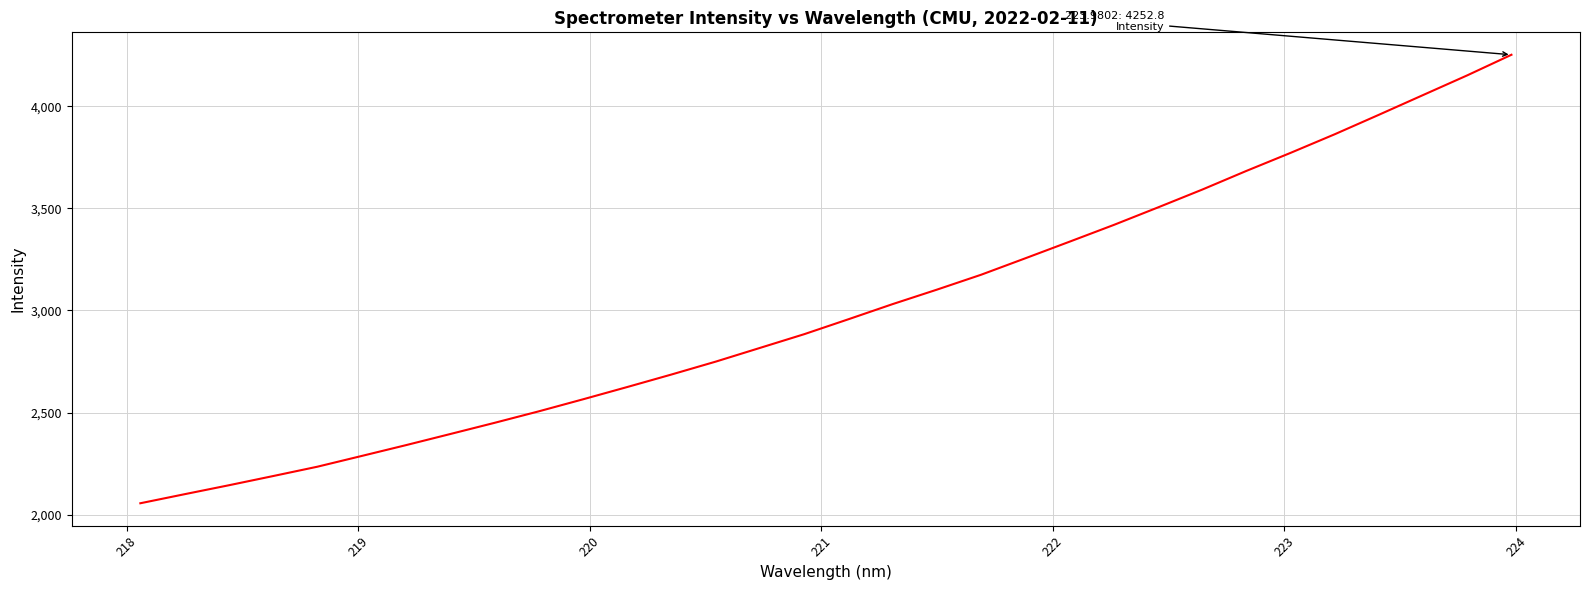

Reading left to right, transcribe all the data shown in this chart.

2055.6	2099.9	2143.8	2188.9	2234.7	2287.3	2340.3	2394.7	2449.5	2505.9	2564.8	2625.1	2686.3	2749.5	2816.7	2883.9	2957.1	3031.3	3102.1	3175.1	3255.7	3337.0	3419.1	3504.8	3592.1	3683.7	3772.1	3863.4	3958.8	4055.5	4152.0	4252.8